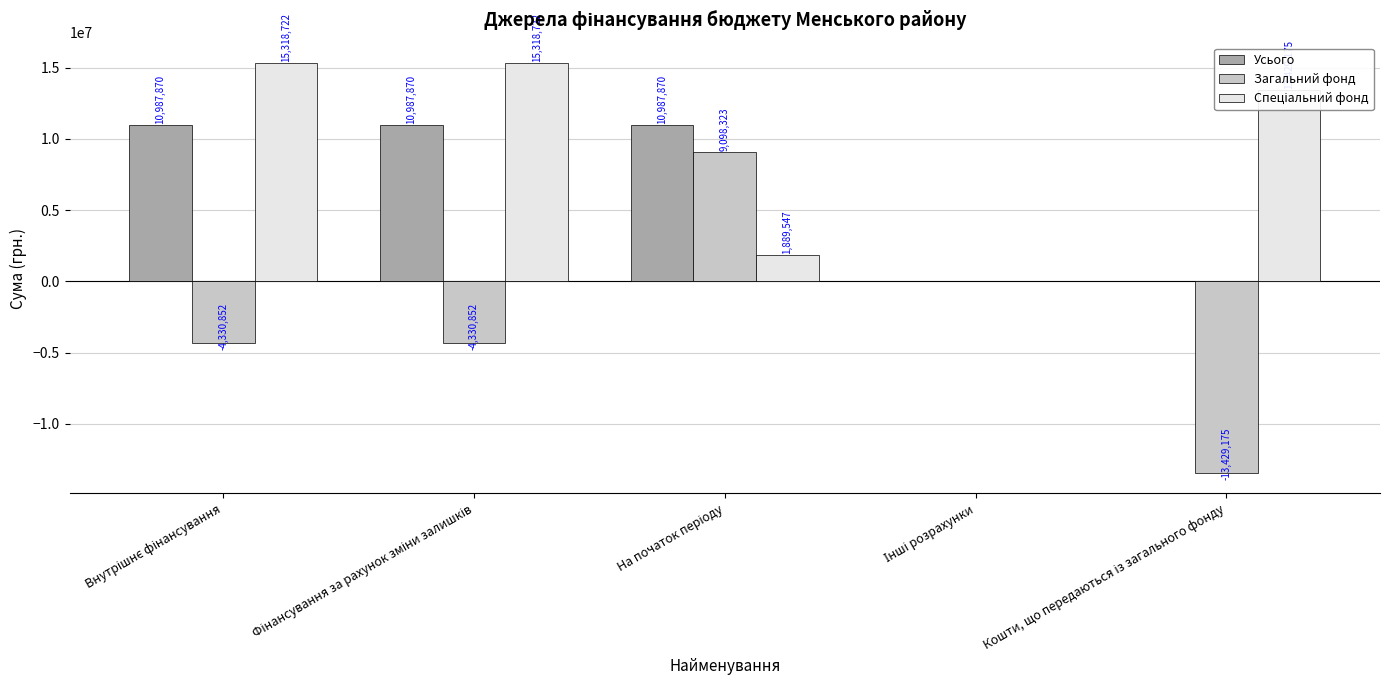

What is the maximum value for Усього?

10987870.4